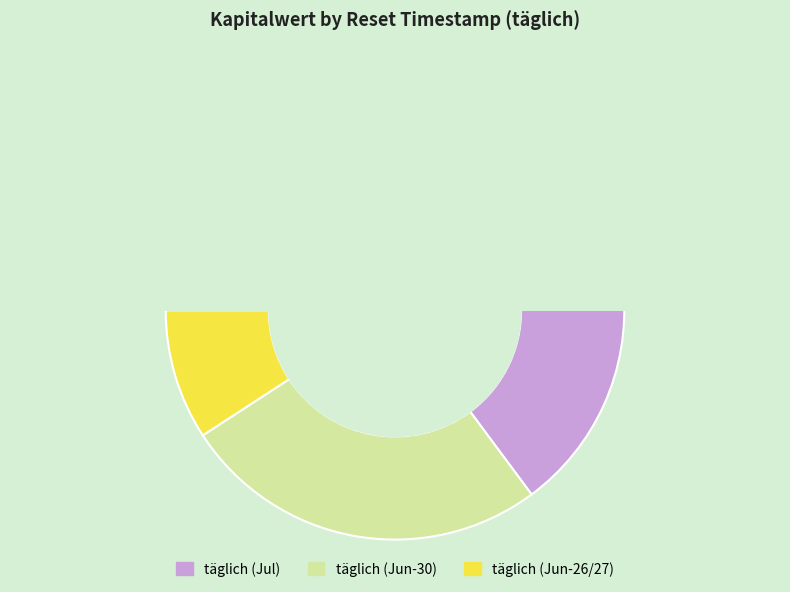

Is there any slice that represents more than half of the pie?

No